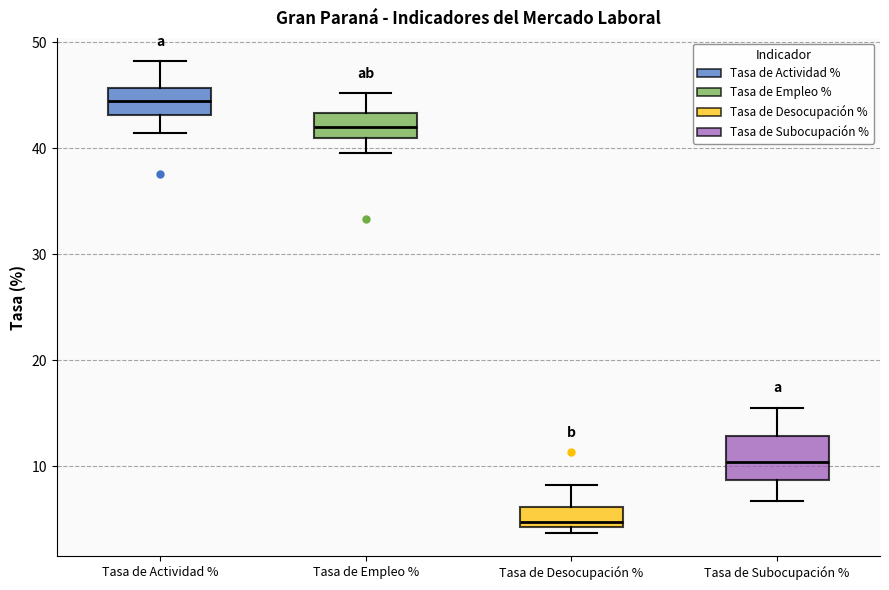

Comparing the boxes themselves (not the whiskers), which one is the tallest?

Tasa de Subocupación %